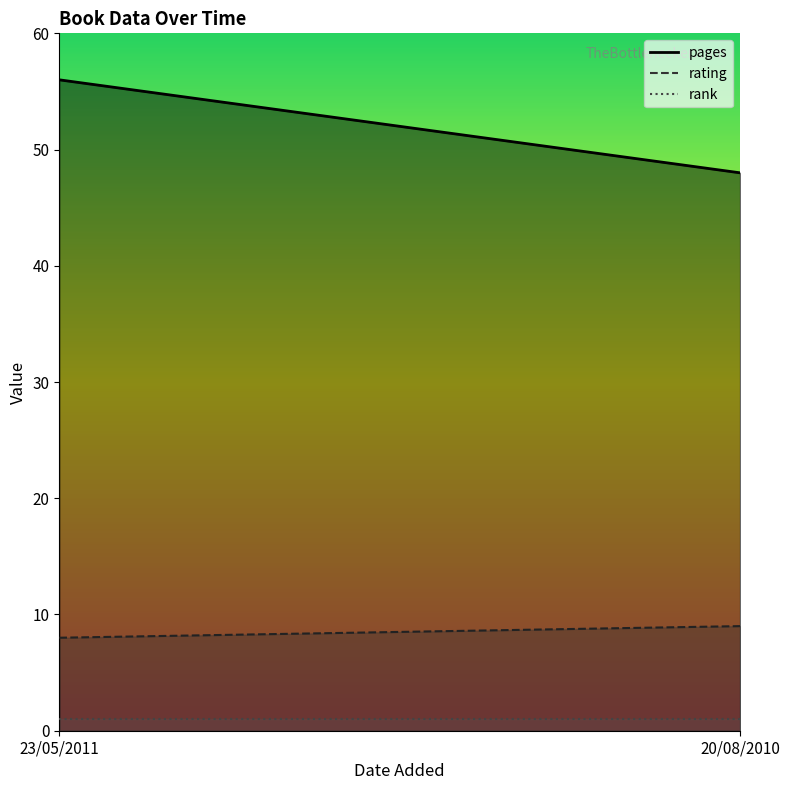

What is the greatest value displayed?

56